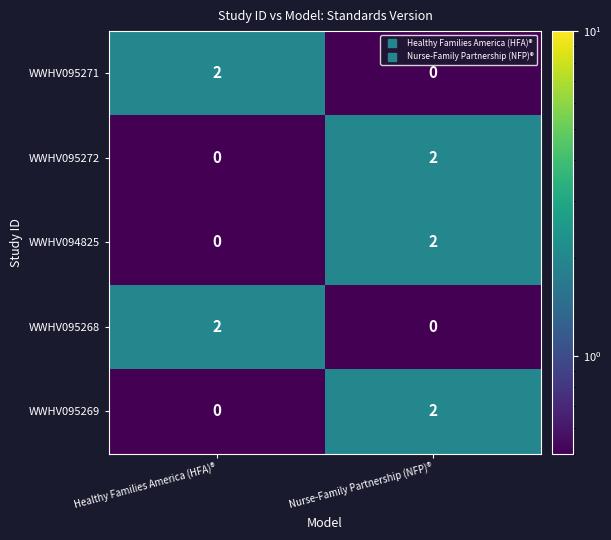

Is it true that WWHV095271 equals 0 at Healthy Families America (HFA)®?

False